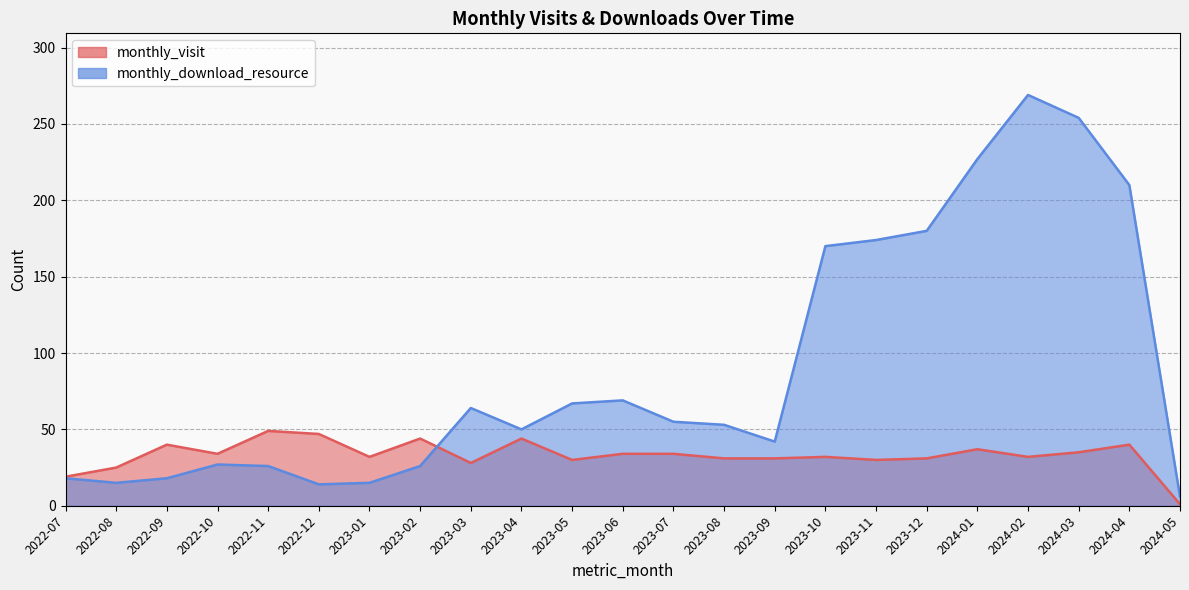

Reading right to left, what are all the values shown in this chart?

monthly_visit: 1	40	35	32	37	31	30	32	31	31	34	34	30	44	28	44	32	47	49	34	40	25	19
monthly_download_resource: 6	210	254	269	227	180	174	170	42	53	55	69	67	50	64	26	15	14	26	27	18	15	18